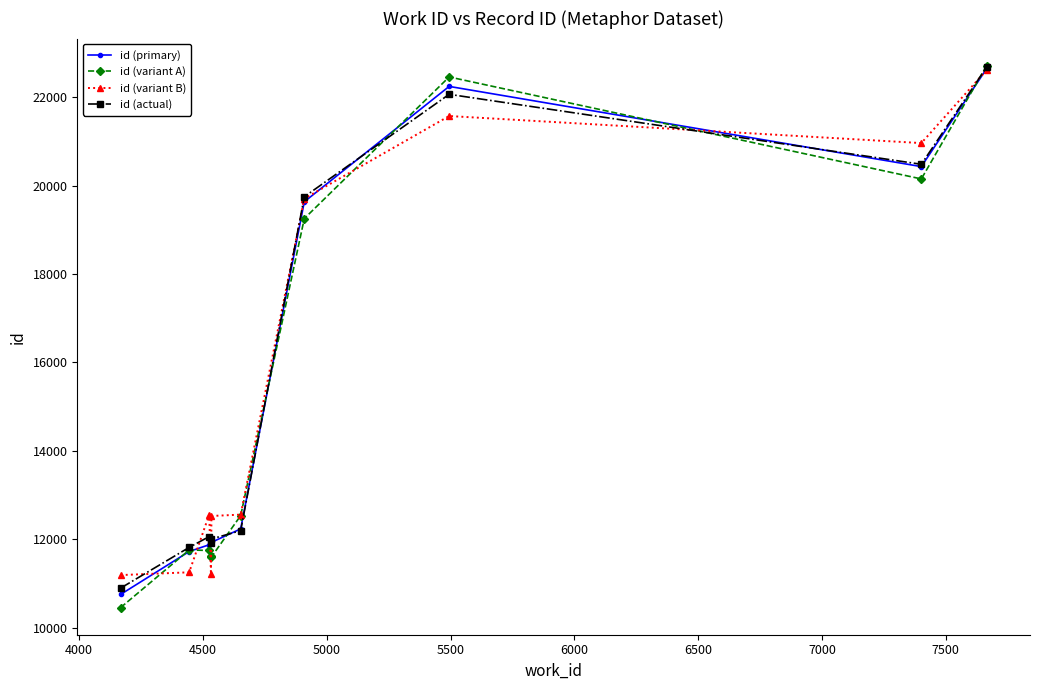

What is the value of the id (variant A) point at the 8th from the left?

22457